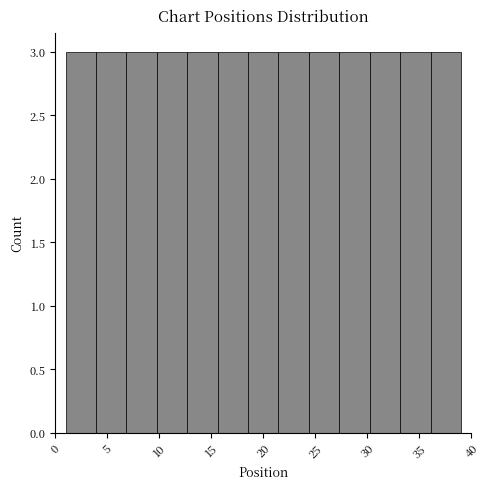

How tall is the bar that spans 36.0 to 39.0 on the x-axis? Neither the bar edges nor the heights are printed on the chart, so give them approximately, as read against the axes.

3